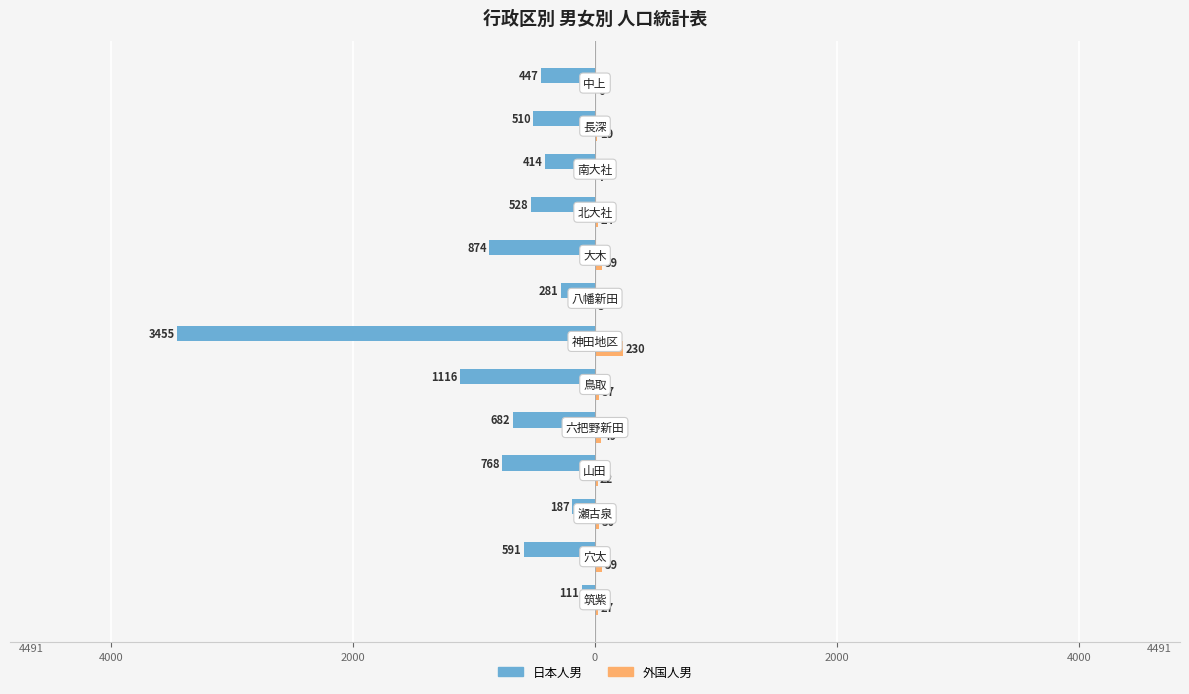

What are all the series names shown in the legend?

日本人男, 外国人男